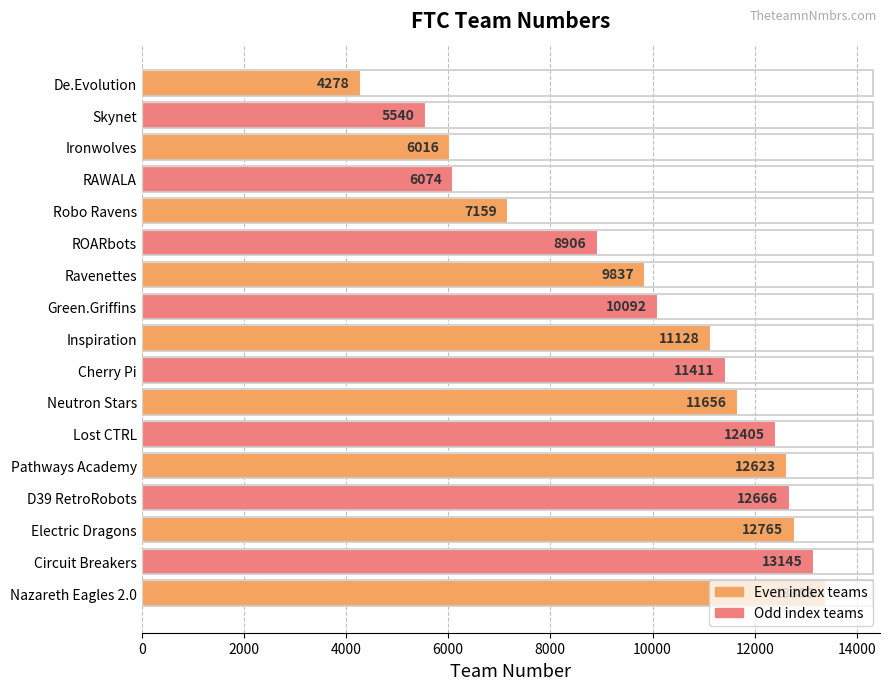

What is the difference between the second highest and minimum values?

8867